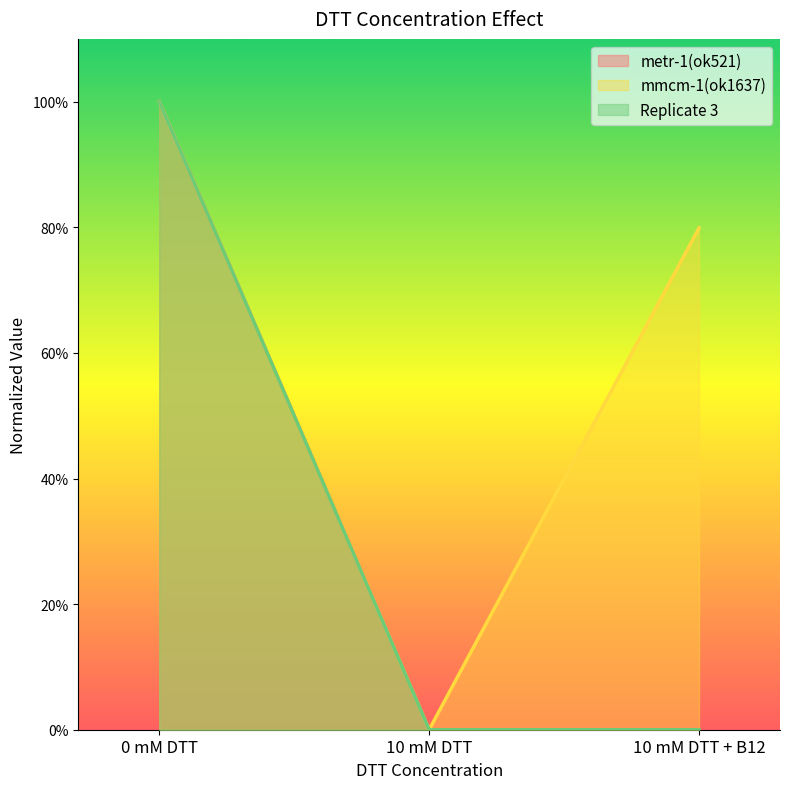

Which has a higher value, 10 mM DTT + B12 or 10 mM DTT?

10 mM DTT + B12